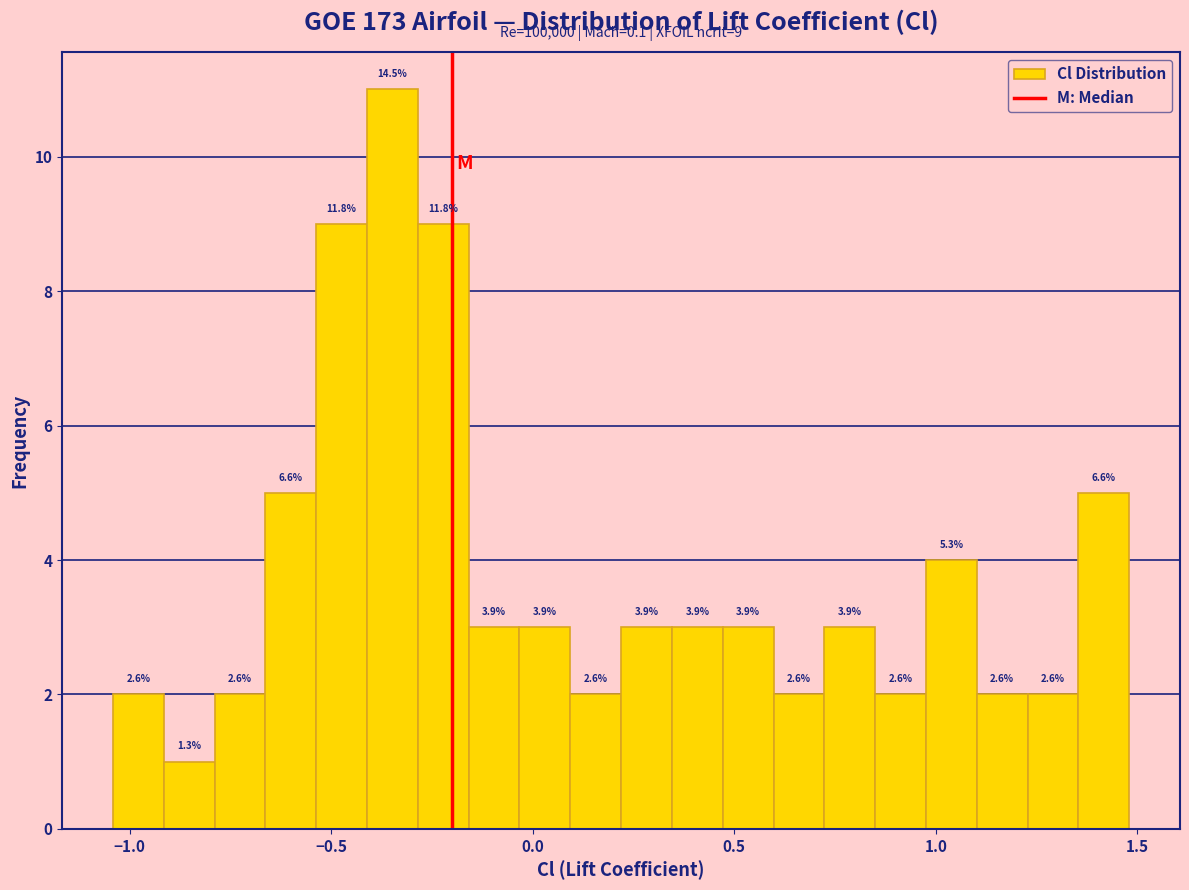

Read against the x-axis, roughly where is the centre of the tallest bar?

-0.35